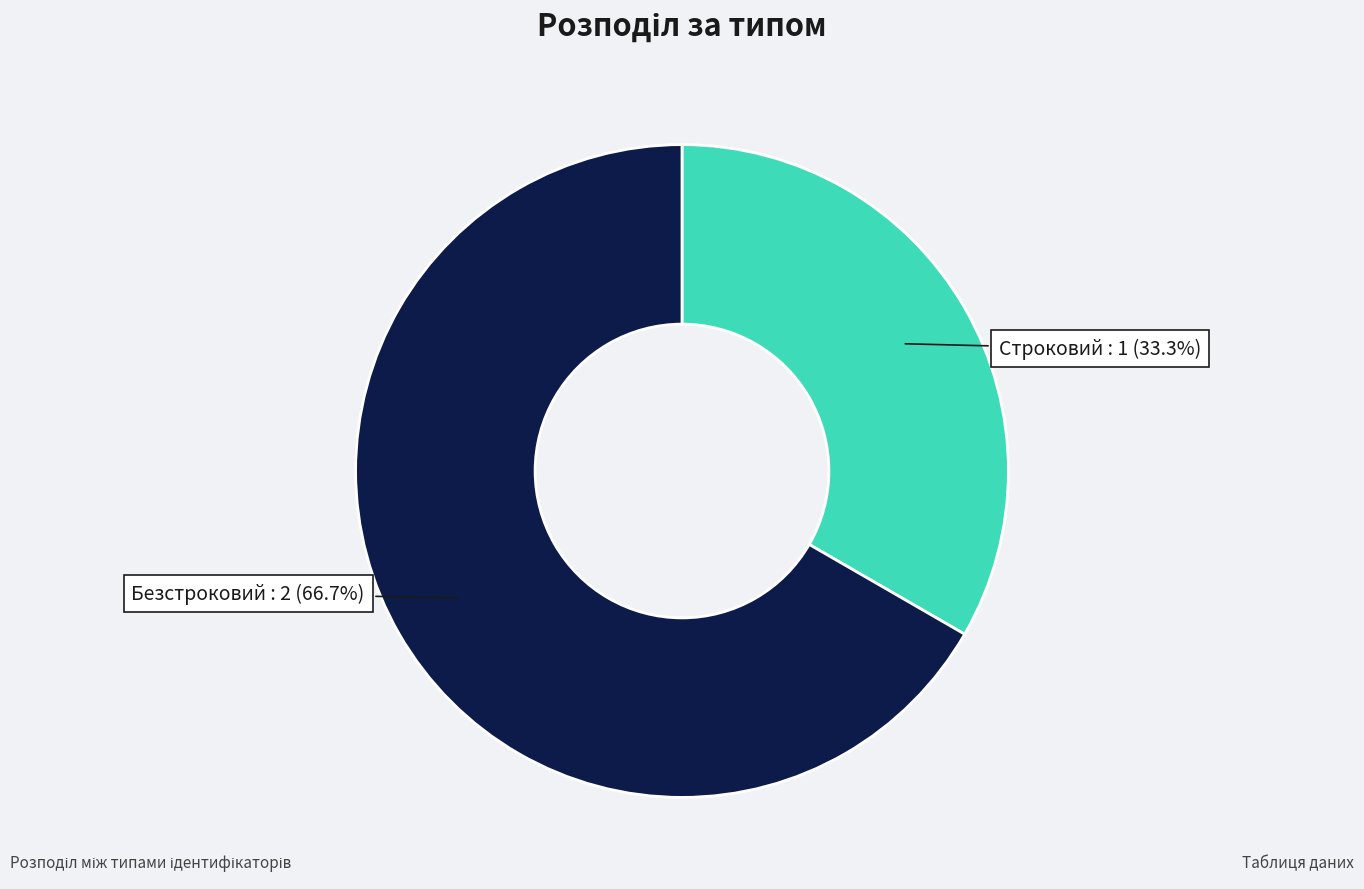

Does any single category account for the majority?

Yes